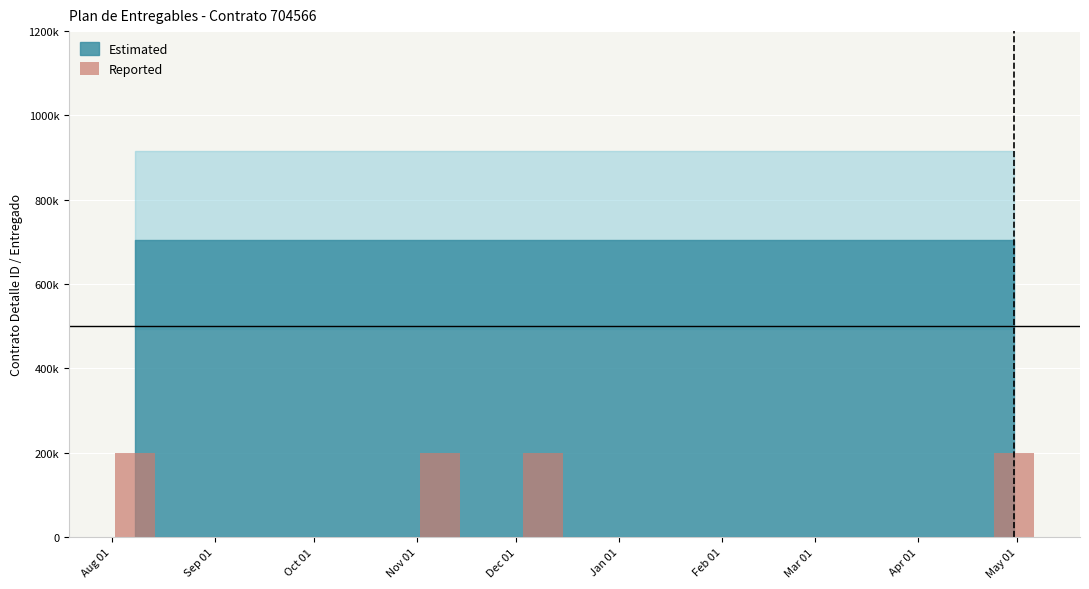

Rank the categories by Estimated value from lowest to highest.

2022-08-08, 2022-11-08, 2022-12-09, 2023-04-30